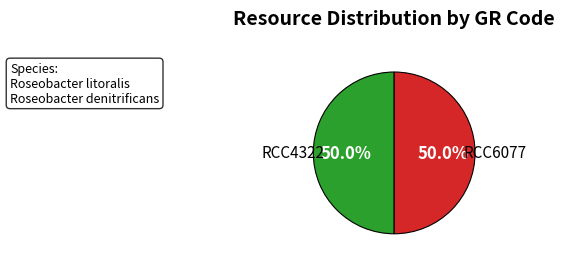

What is the majority slice?

RCC4322